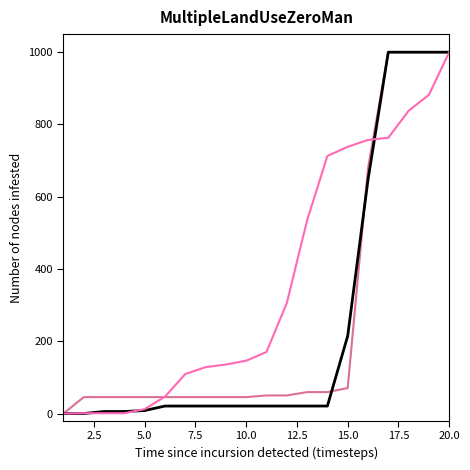

What is the greatest value displayed?

1000.0